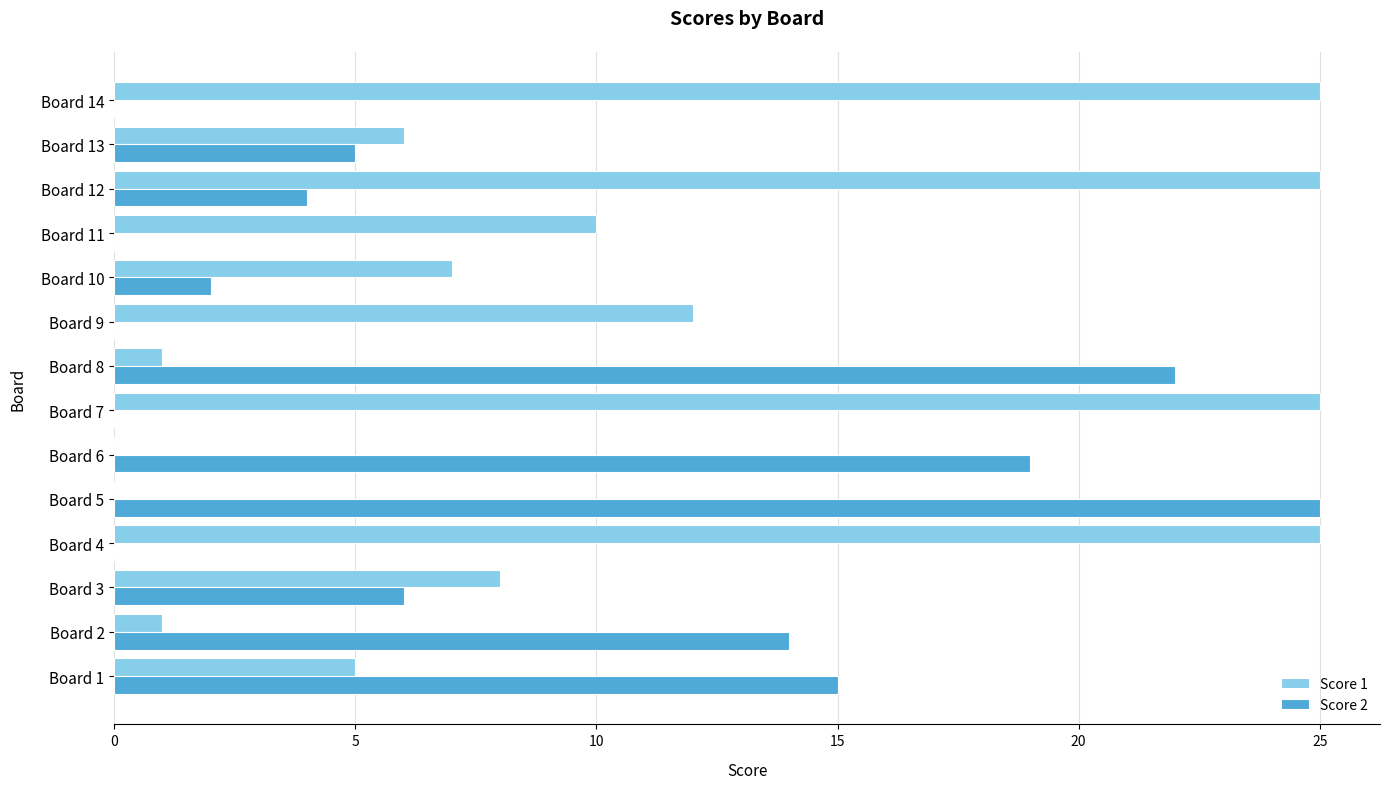

The value of Score 1 at Board 13 is 11. True or false?

False